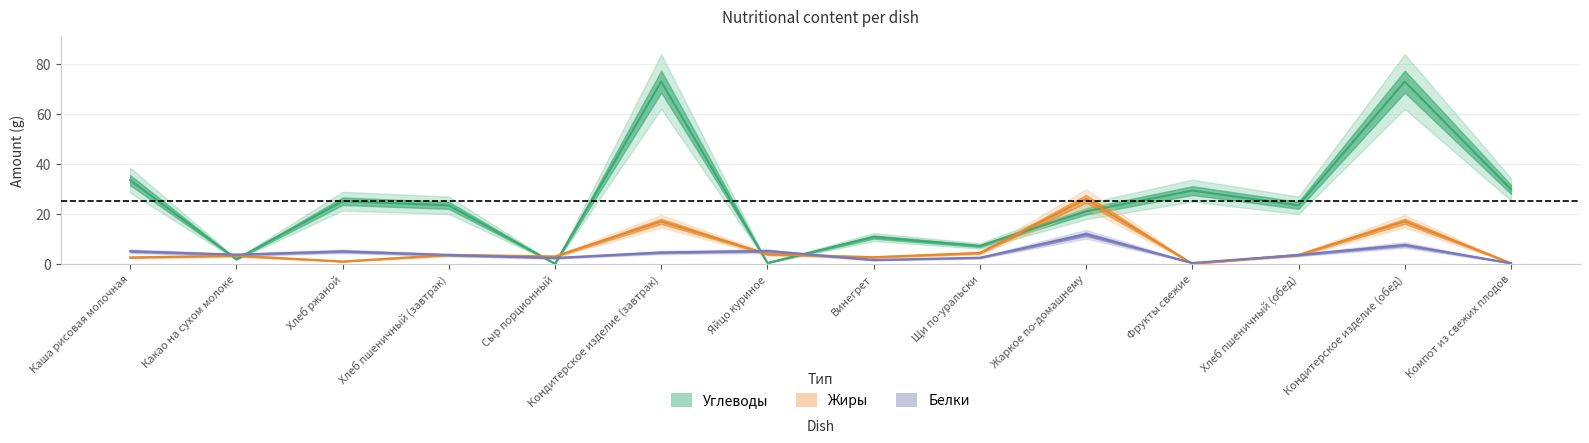

How many interior local valleys does the Белки series have?

4